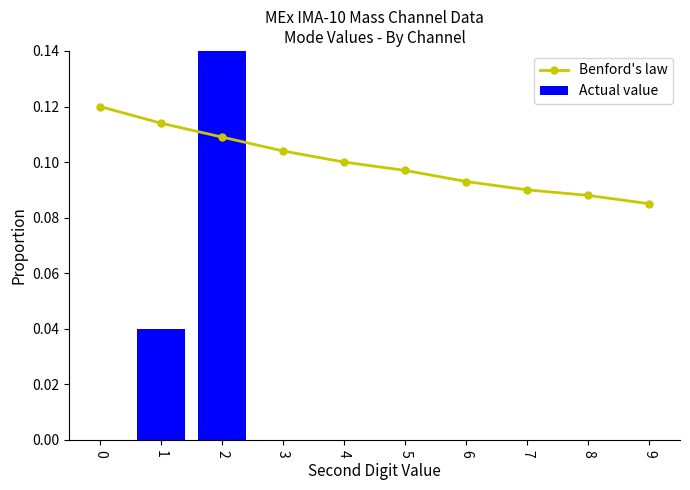

What is the total value across all series at 4?

0.1